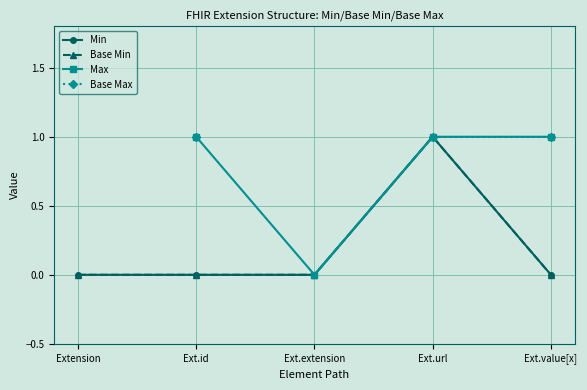

What value does the Max series have at Ext.url?

1.0